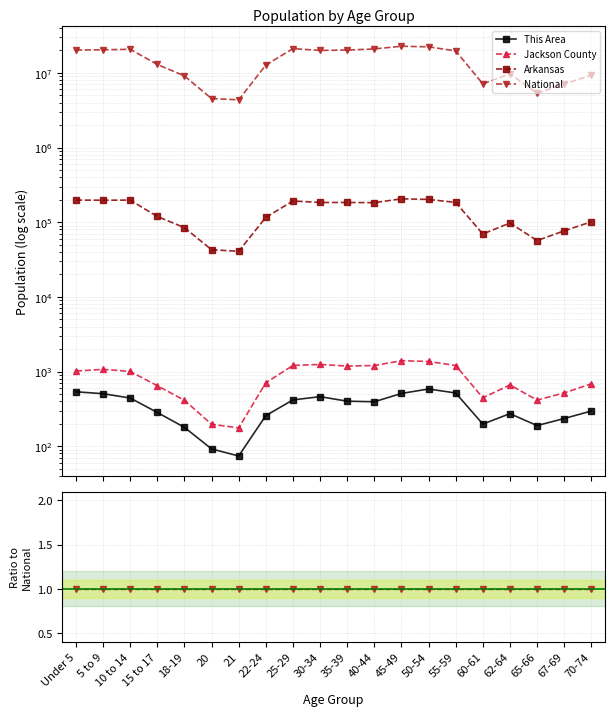

True or false: National and This Area intersect in this chart.

False